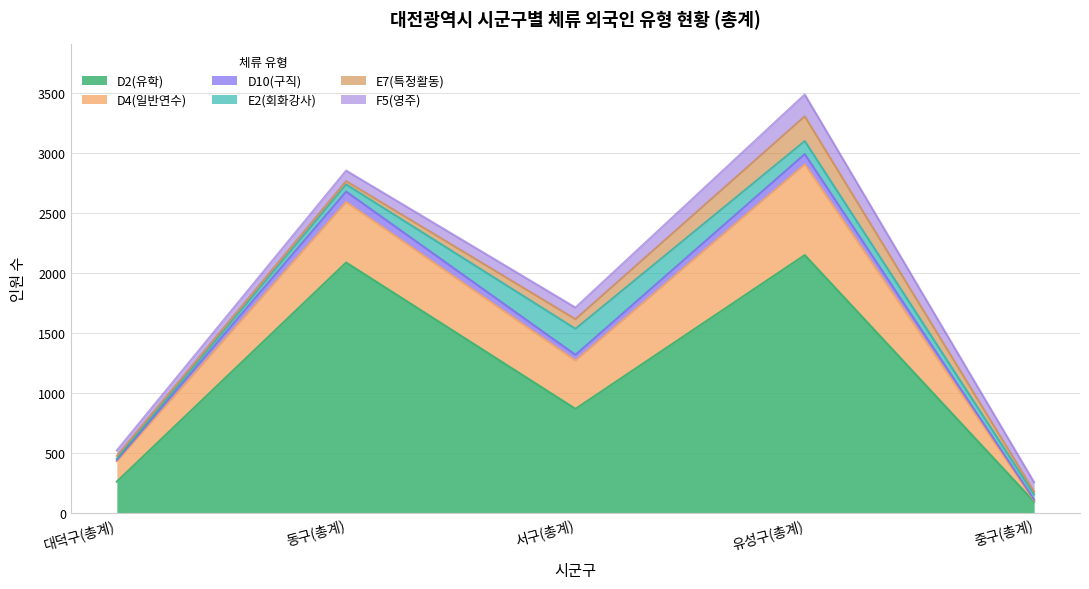

What is the average value of the D4(일반연수) series?

369